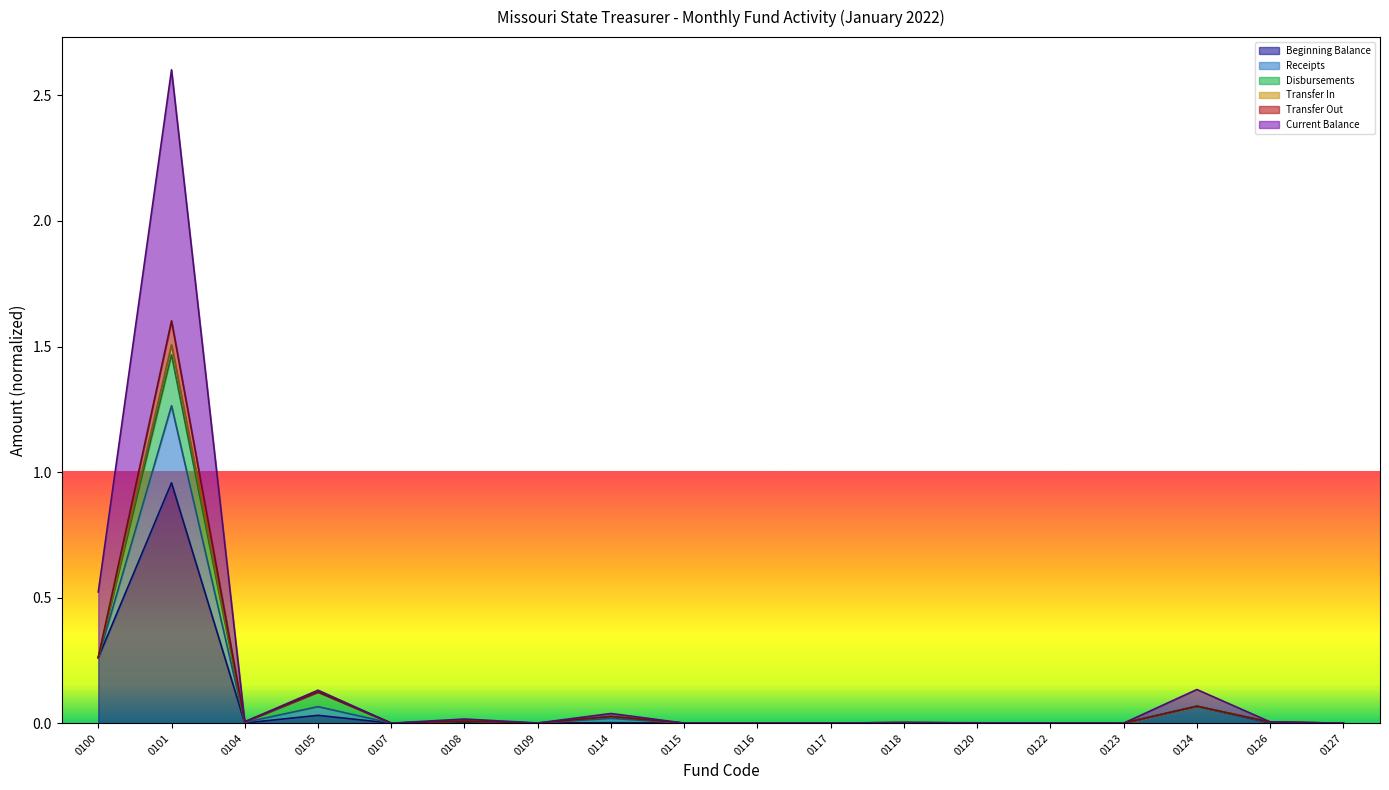

How many lines are shown in the chart?

6